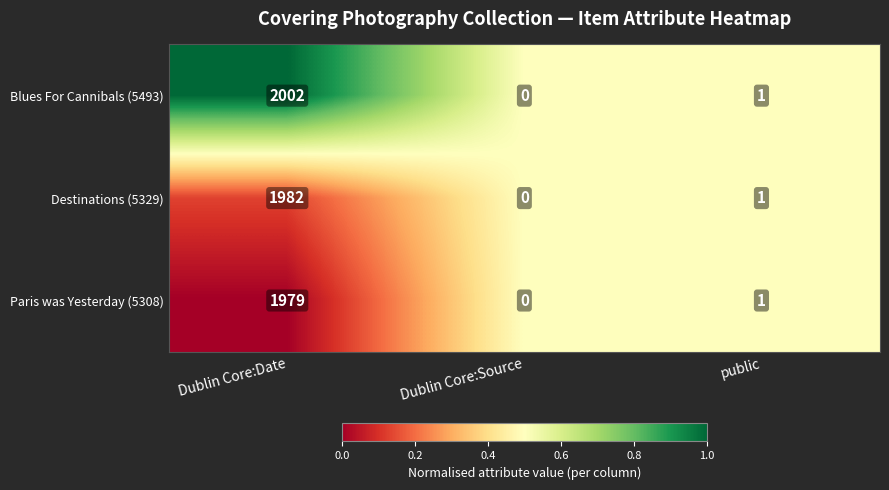

What is the sum of all Blues For Cannibals (5493) values?

2003